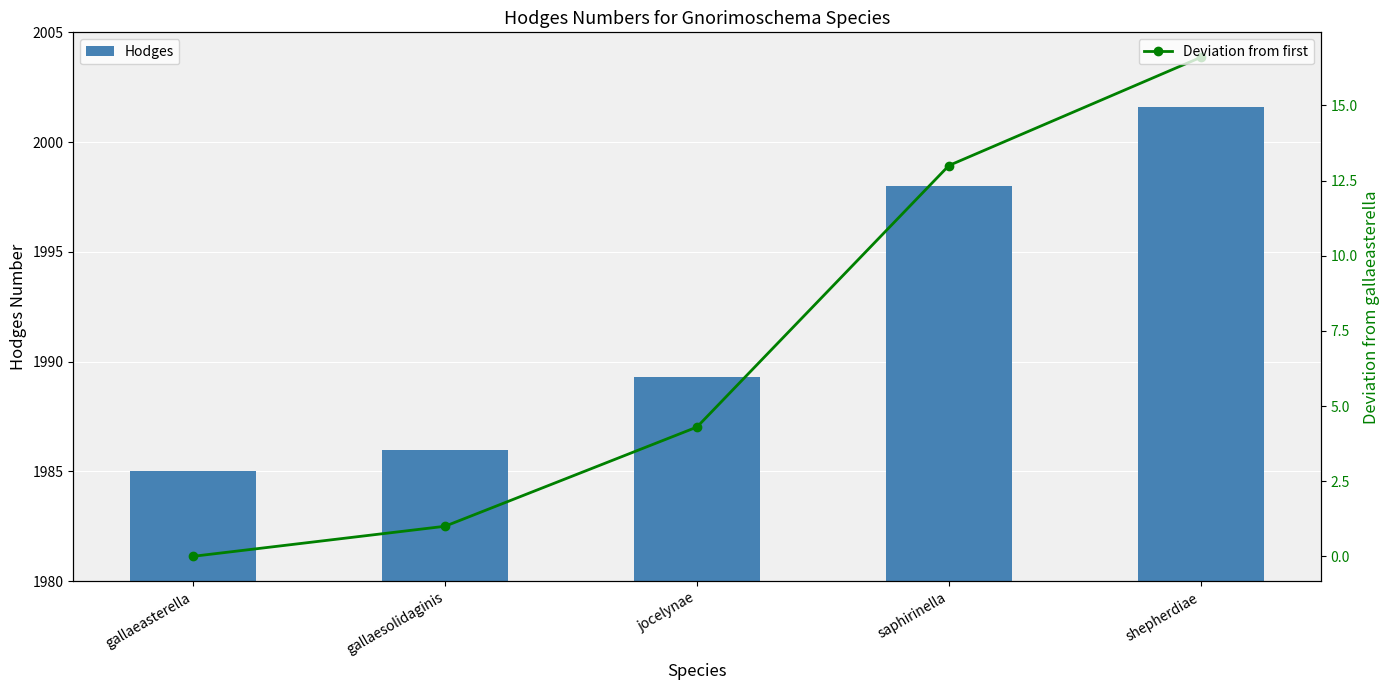

What are all the series names shown in the legend?

Hodges, Deviation from first